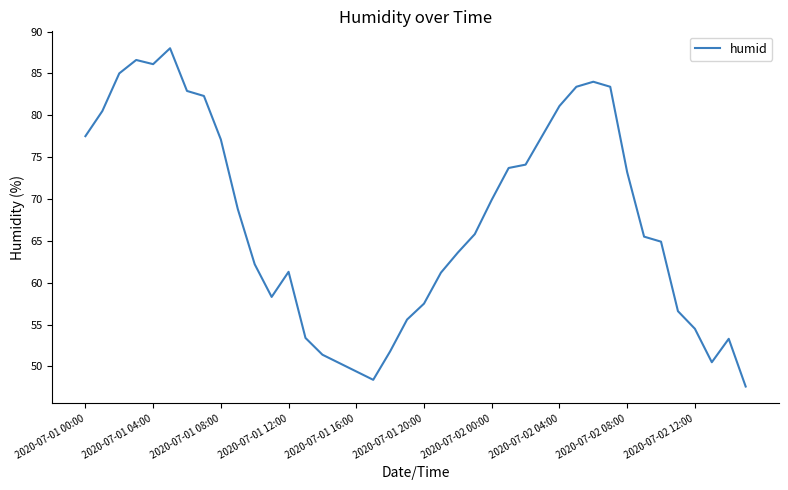

What is the difference between the maximum and minimum values?

40.4